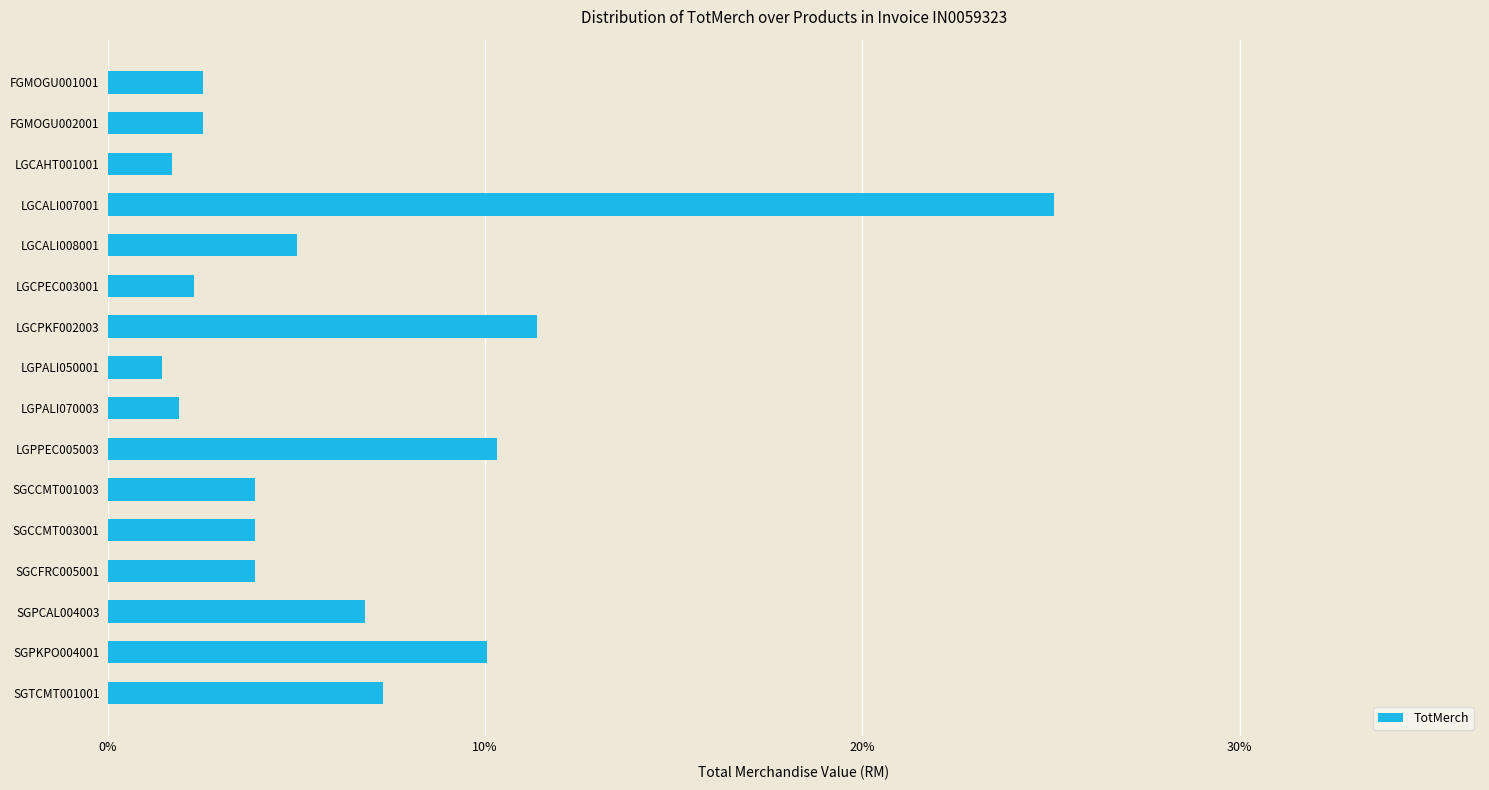

What is the sum of the values at FGMOGU001001 and FGMOGU002001?

5.1